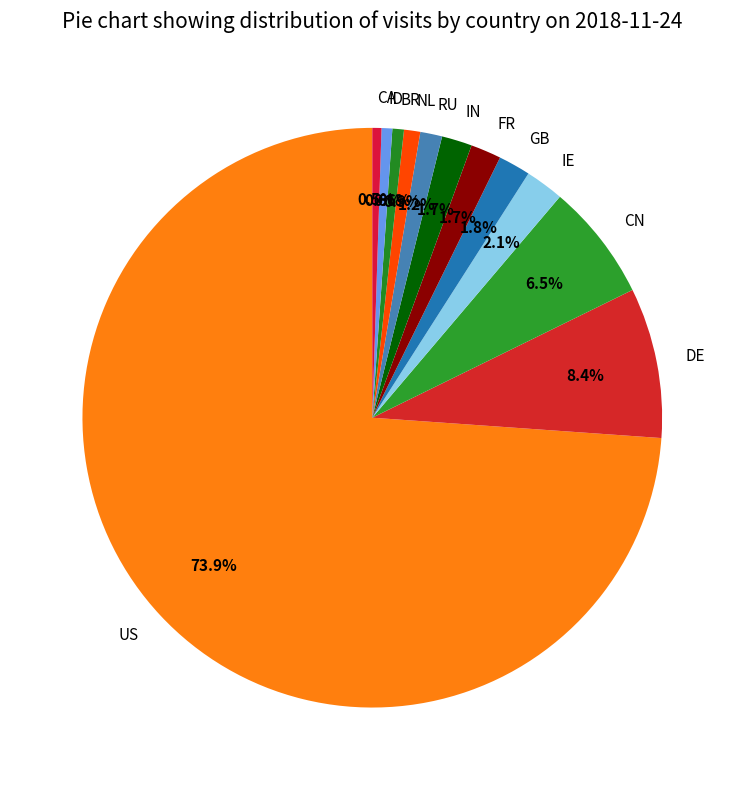

Does CA account for over 50% of the chart?

No